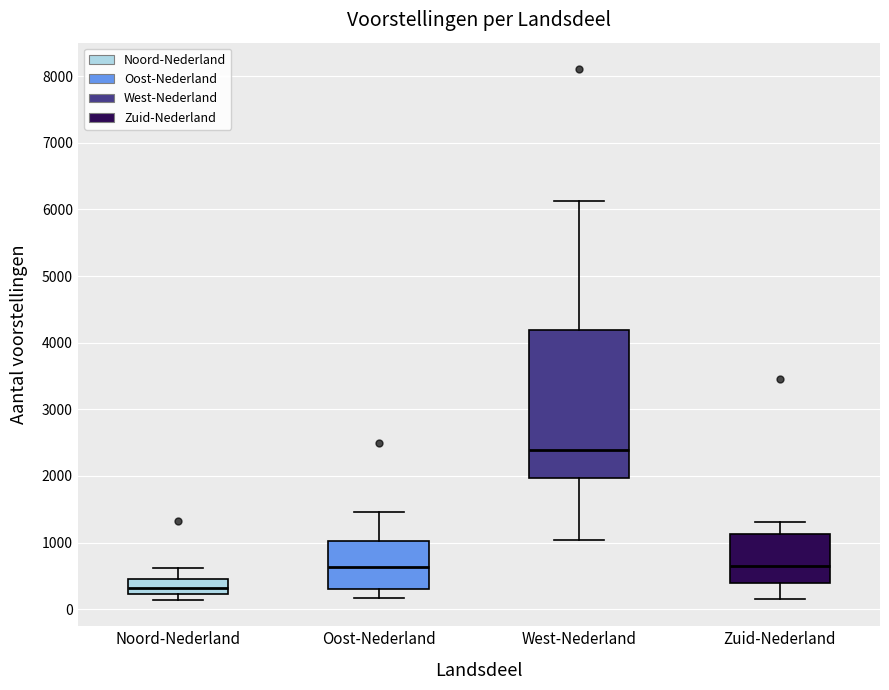

Comparing the boxes themselves (not the whiskers), which one is the tallest?

West-Nederland